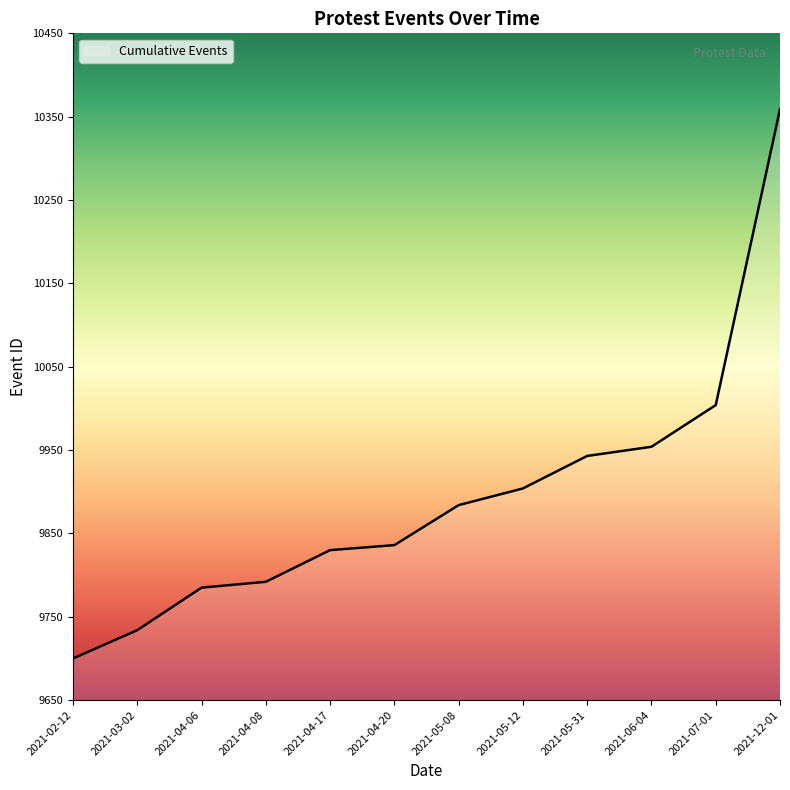

Does the chart have visible grid lines?

No